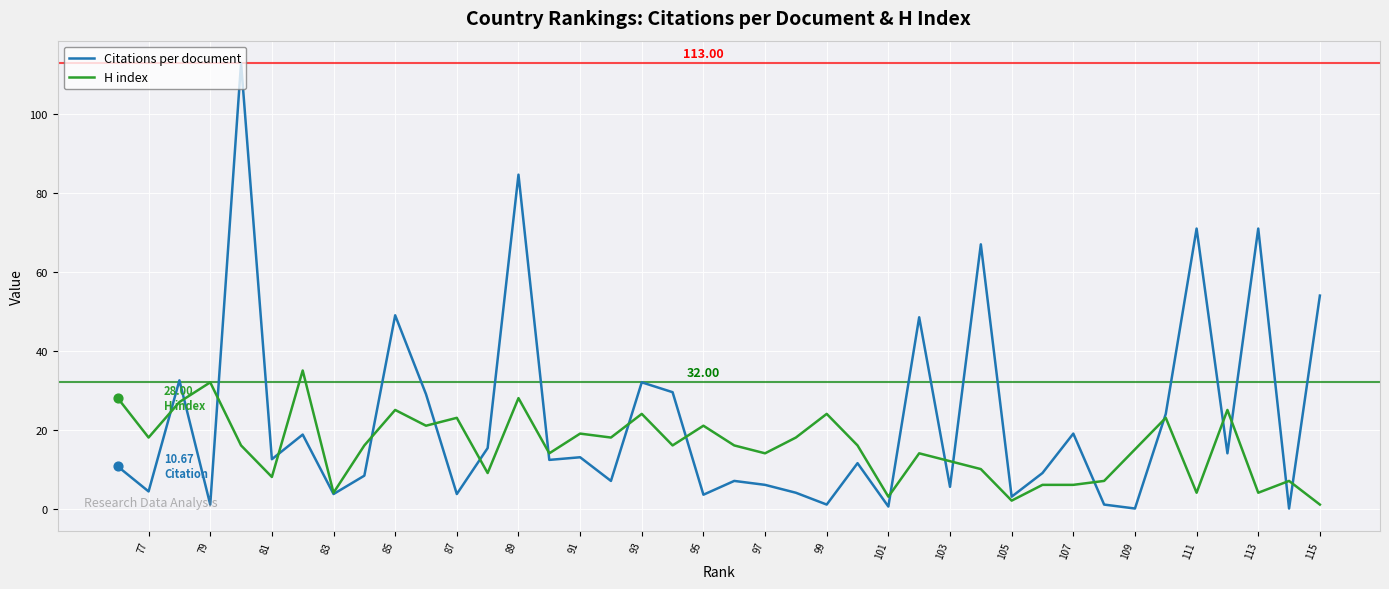

Which series contains the lowest Y value?

Citations per document